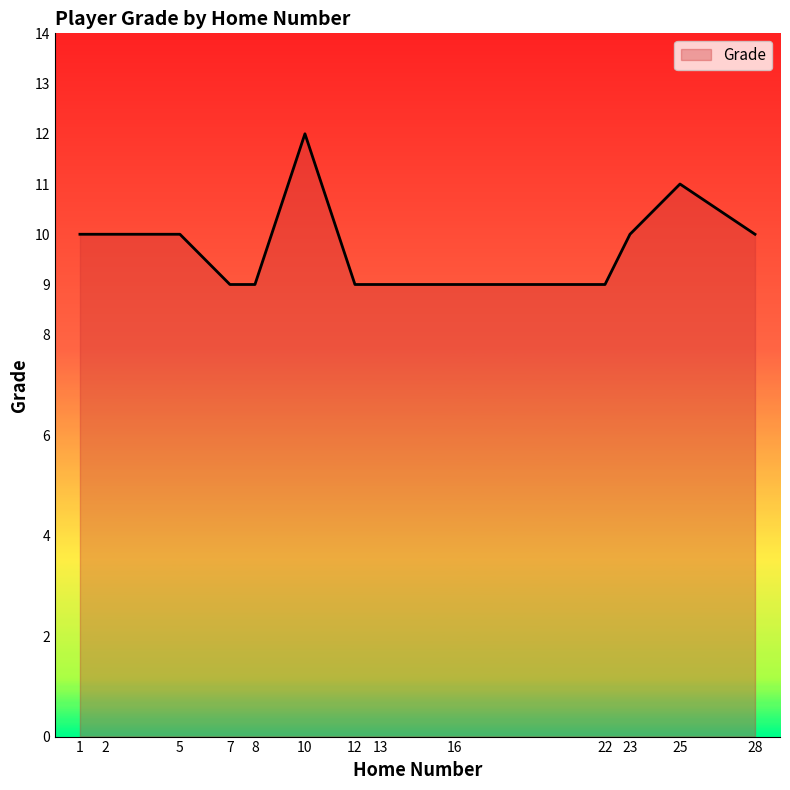

What is the ratio of the value at 1 to the value at 28?

1.0